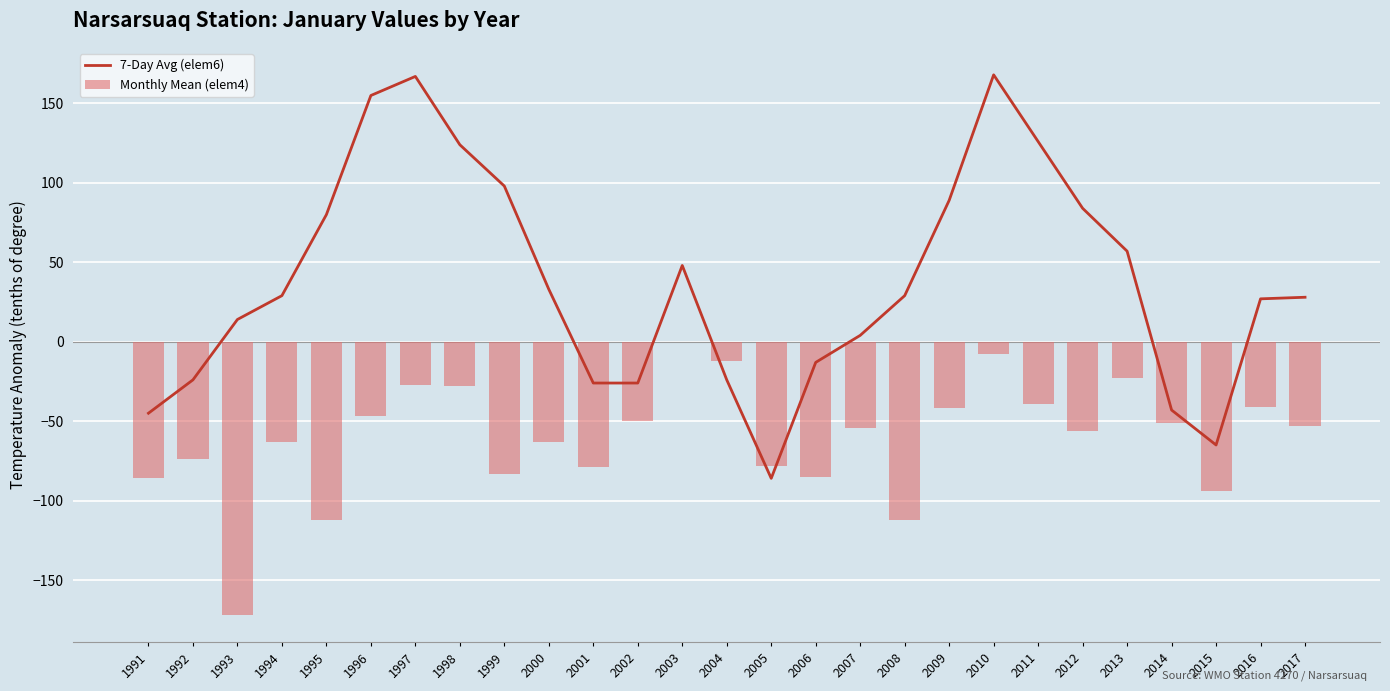

Reading left to right, list all the values displayed in this chart.

7-Day Avg (elem6): 1991=-45	1992=-24	1993=14	1994=29	1995=80	1996=155	1997=167	1998=124	1999=98	2000=33	2001=-26	2002=-26	2003=48	2004=-24	2005=-86	2006=-13	2007=4	2008=29	2009=89	2010=168	2011=126	2012=84	2013=57	2014=-43	2015=-65	2016=27	2017=28
Monthly Mean (elem4): 1991=-86	1992=-74	1993=-172	1994=-63	1995=-112	1996=-47	1997=-27	1998=-28	1999=-83	2000=-63	2001=-79	2002=-50	2003=0	2004=-12	2005=-78	2006=-85	2007=-54	2008=-112	2009=-42	2010=-8	2011=-39	2012=-56	2013=-23	2014=-51	2015=-94	2016=-41	2017=-53